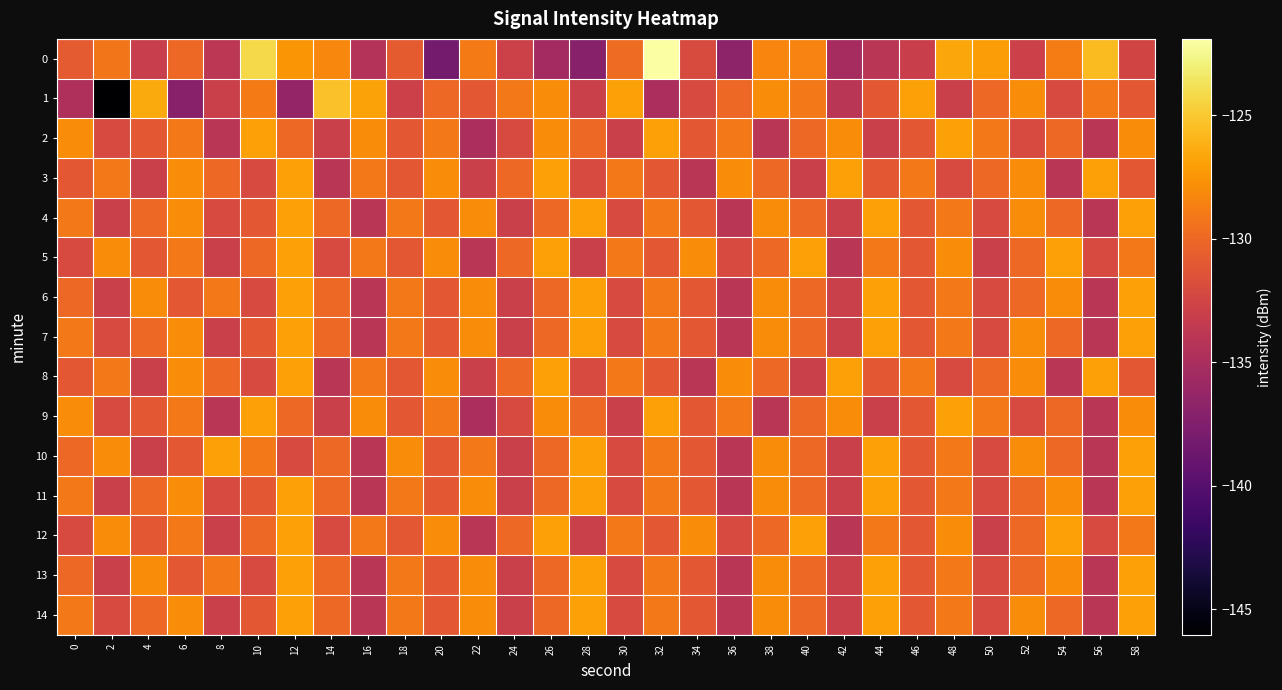

What is the spread (max minus min) of values at 52?

4.9